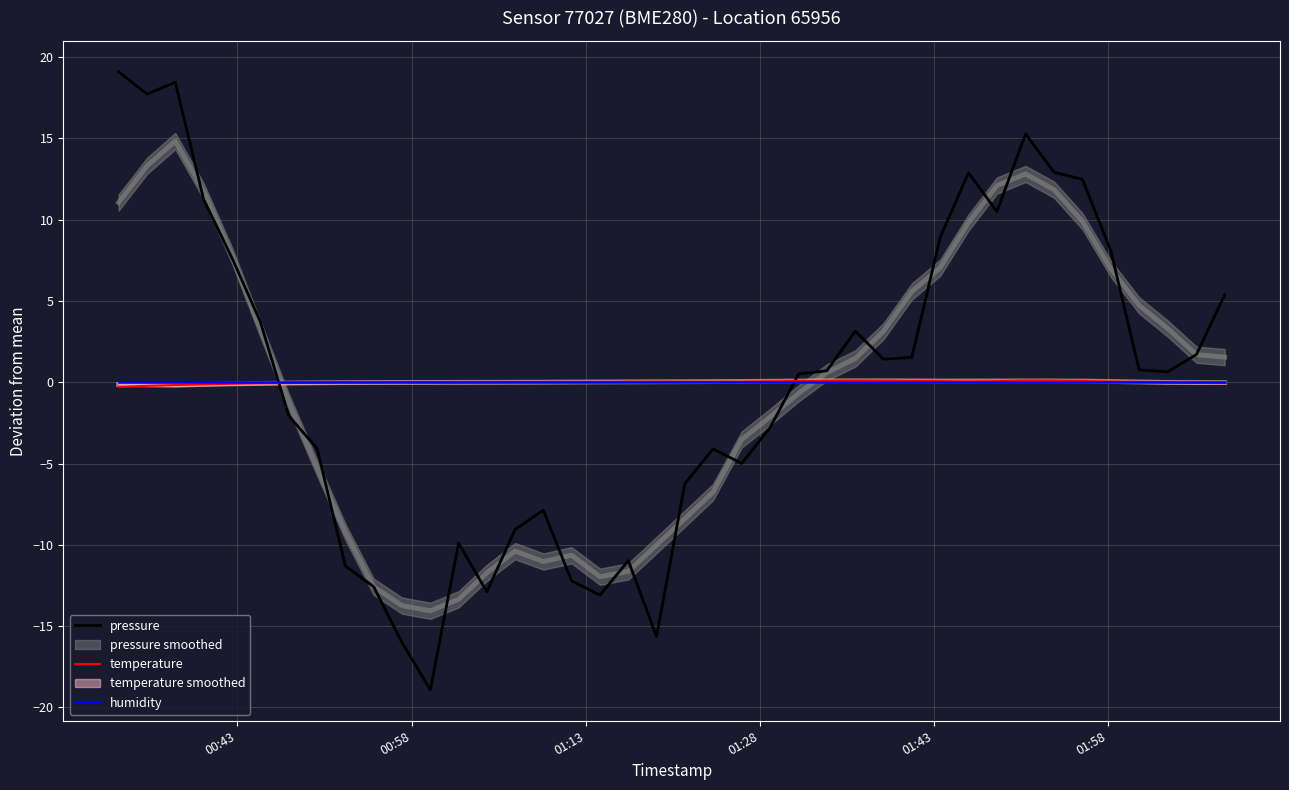

How many interior local peaks does the pressure series have?

8